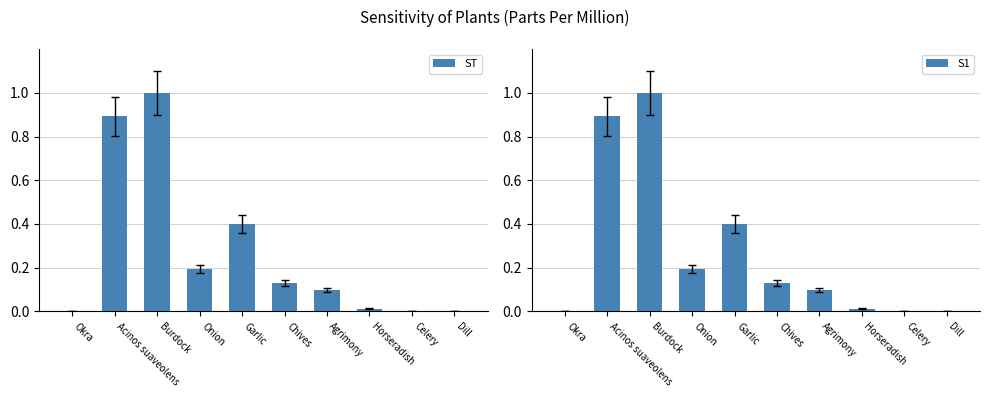

What is the difference between the ST values at Acinos suaveolens and Agrimony?

0.8